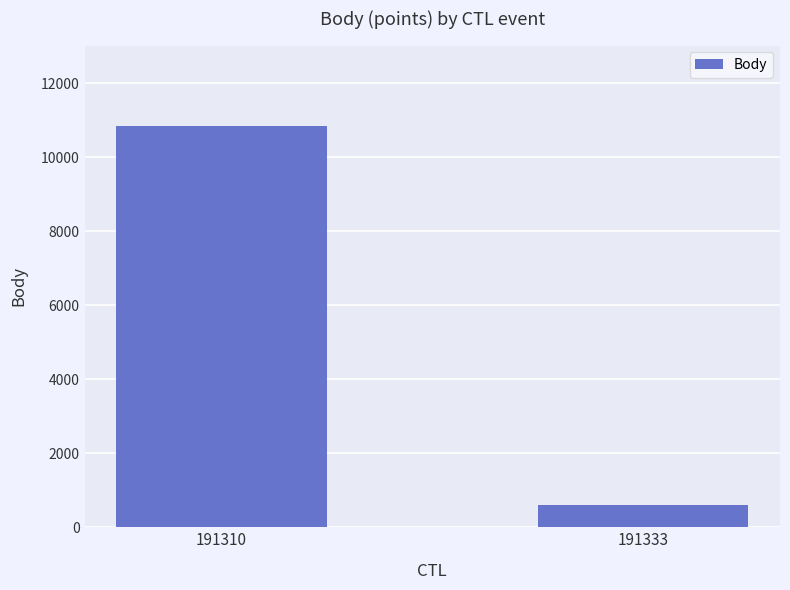

The value at 191310 is 3530. True or false?

False